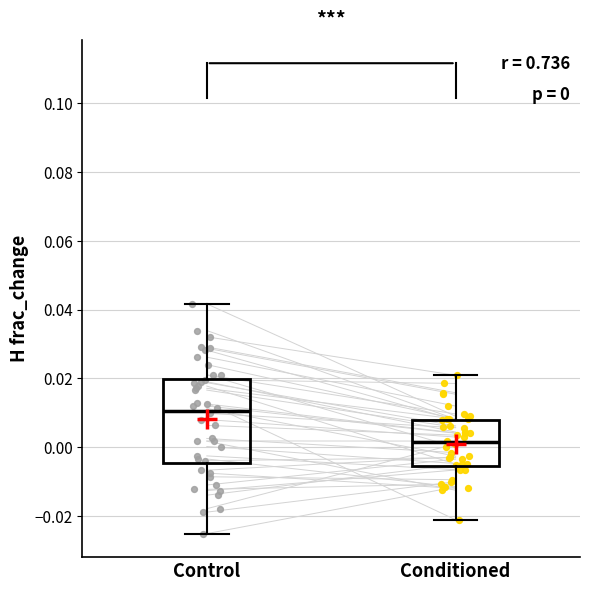

Which box's median line is the lowest?

Conditioned